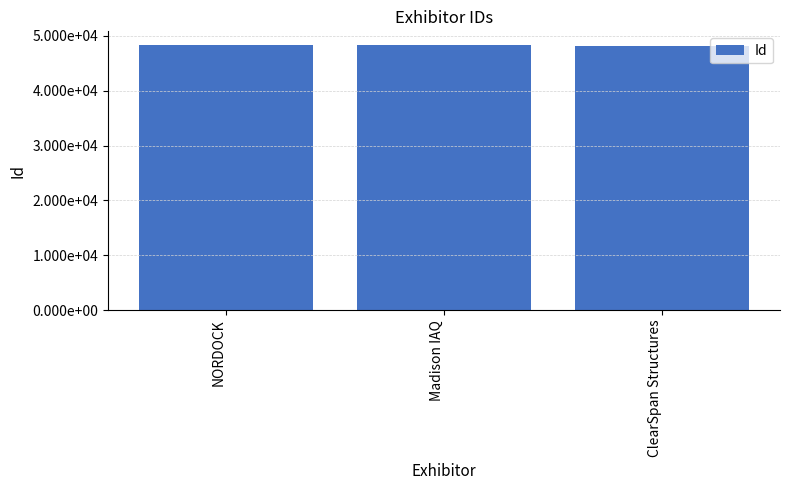

What is the change in value from NORDOCK to ClearSpan Structures?

-318